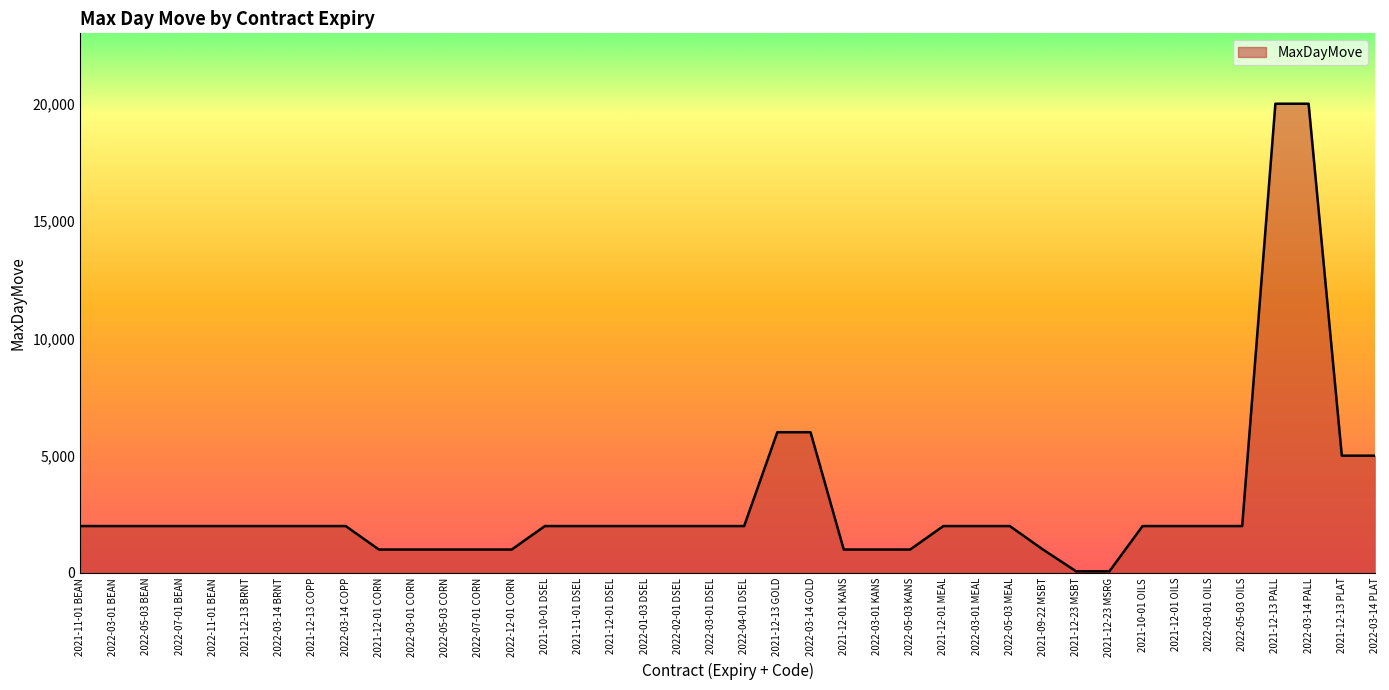

What is the difference between the maximum and minimum values?

19930